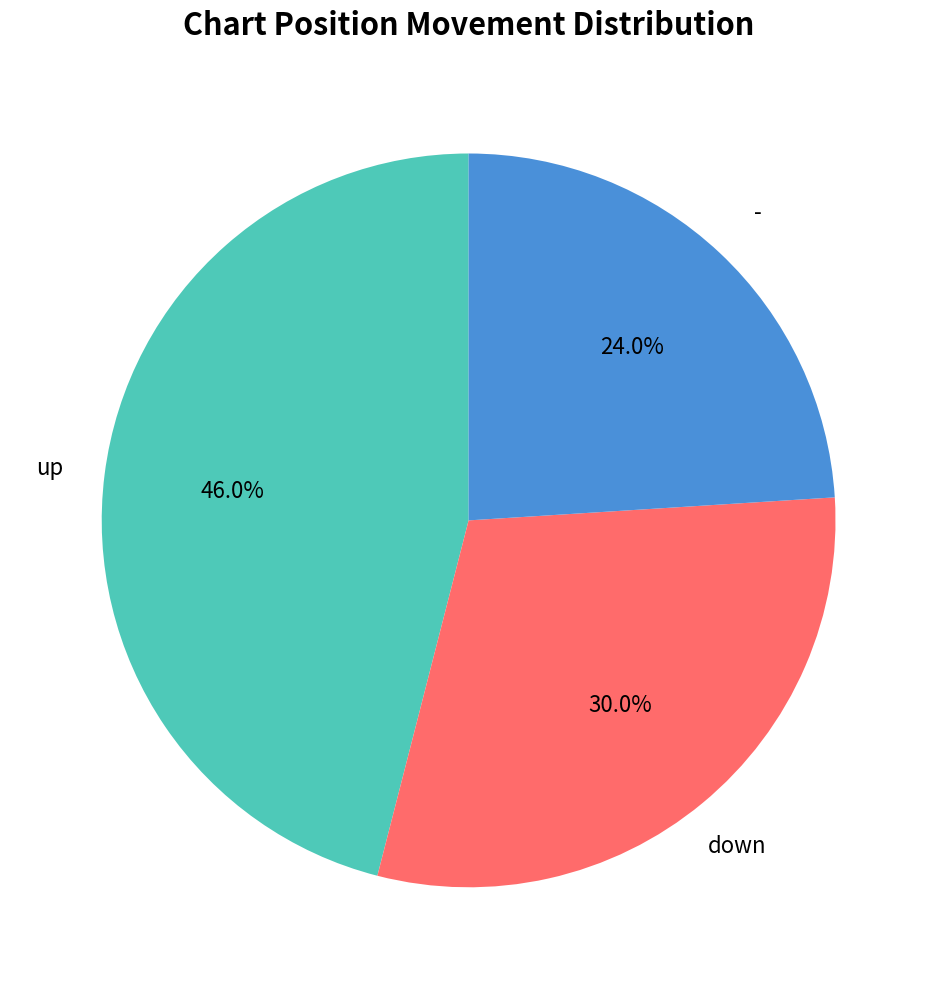

Does any single category account for the majority?

No